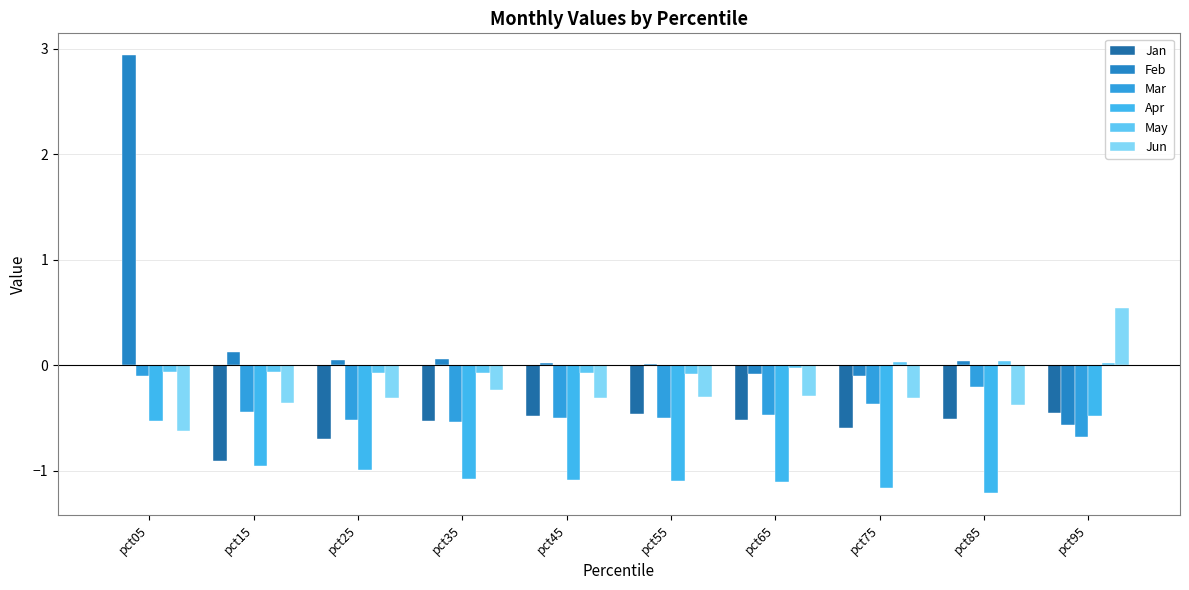

Count the number of data series in this chart.

6